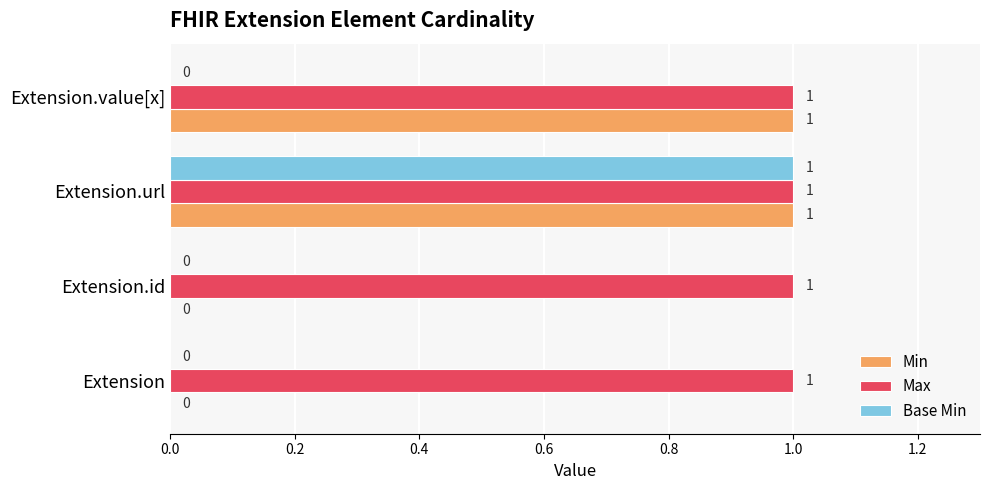

What is the sum of all Max values?

4